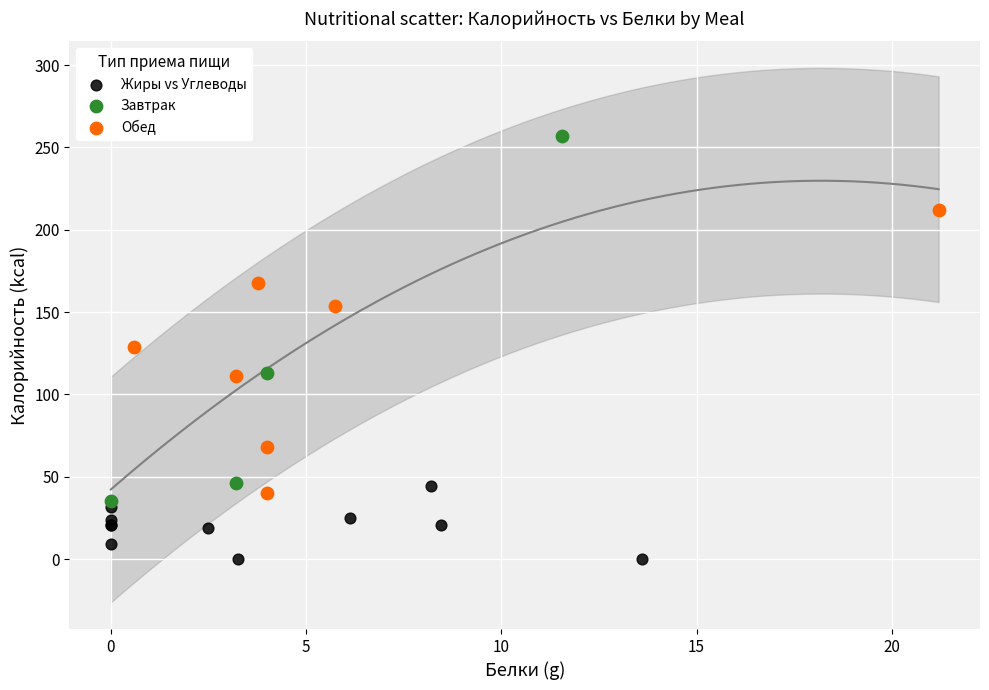

Which series contains the highest Y value?

Завтрак